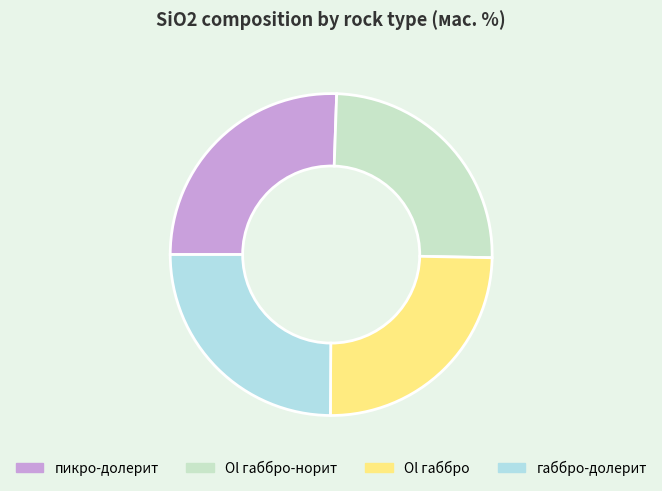

Which slice is the smallest?

Ol габбро